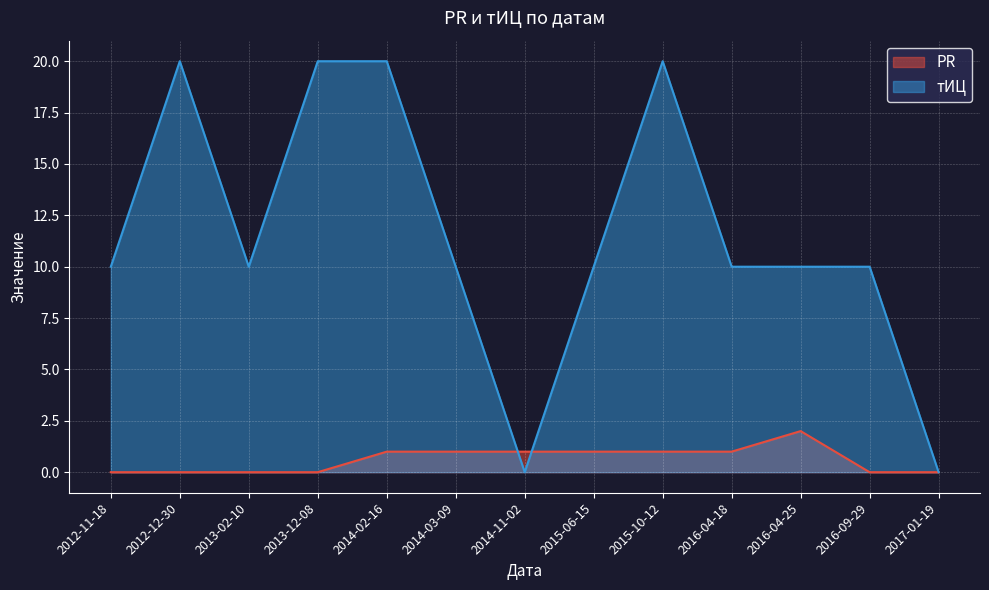

In тИЦ, how many points are lower than both neighbors (excluding endpoints)?

2